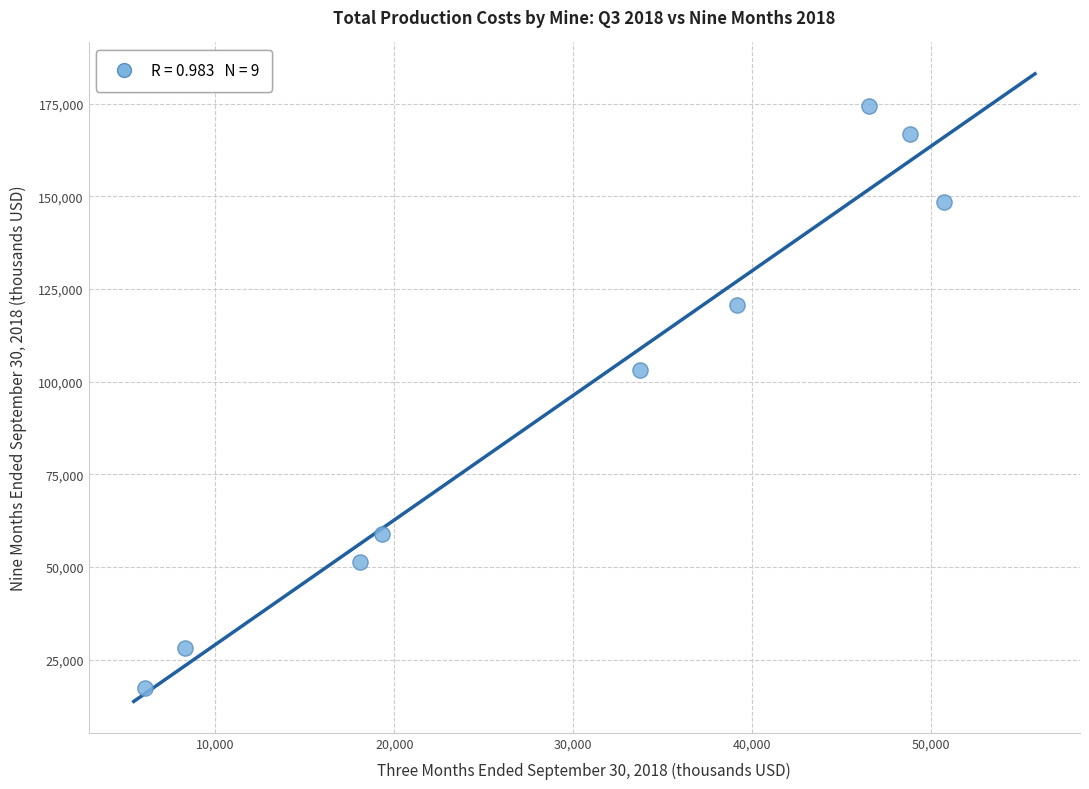

What Y value in the scatter plot is closest to 95846?

103156